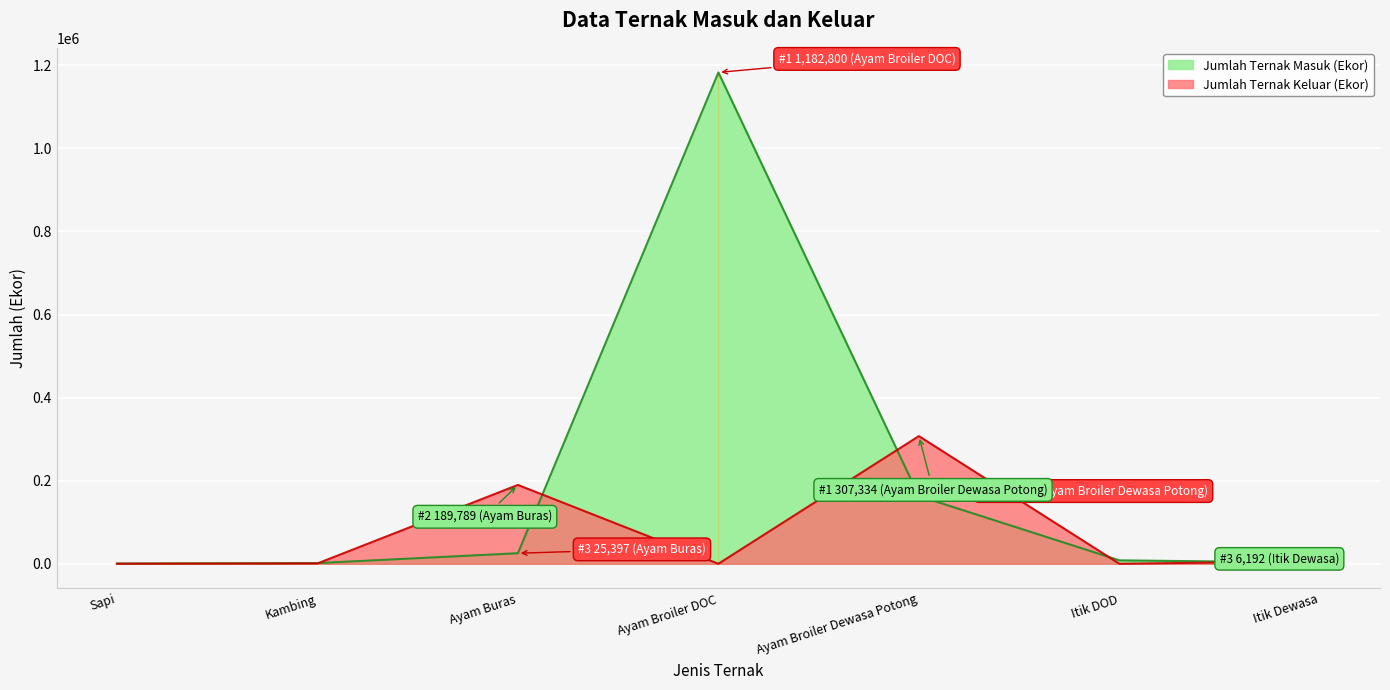

What is the total value across all series at Ayam Buras?

215186